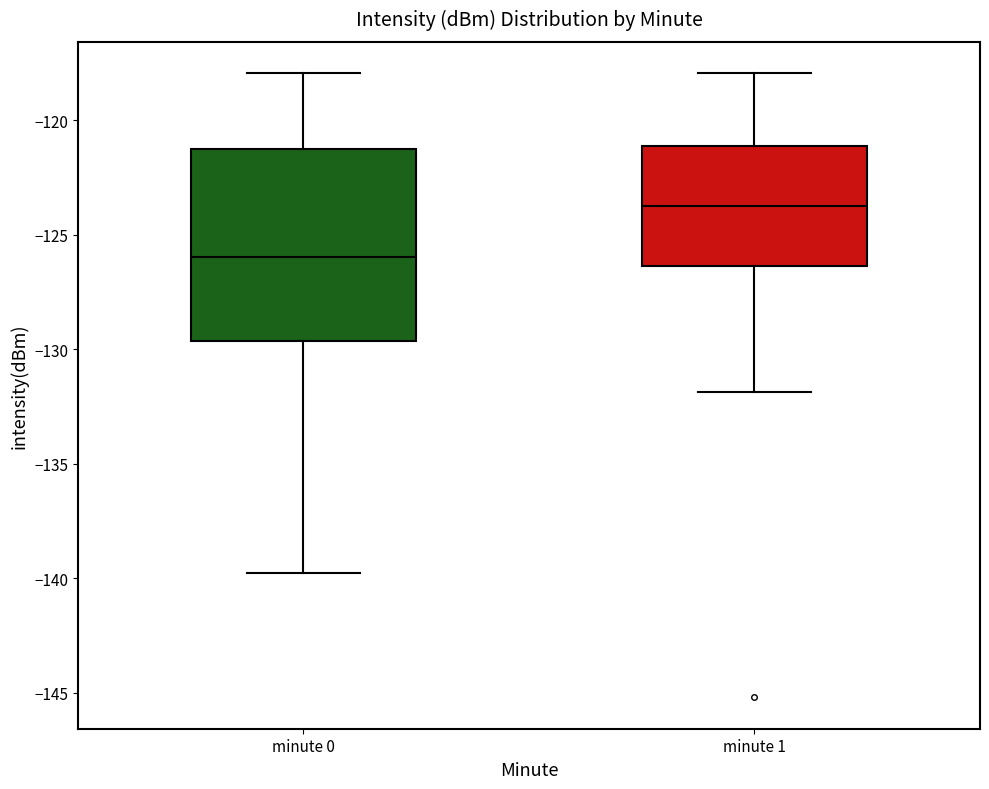

Reading left to right, read every box against the y-axis: the position of its median line, the range the box covers, and the ends of its whiskers. The values are not printed on the chart, so give them approximately, as read against the axis.

minute 0: median -126.0, box -129.5 to -121.5, whiskers -140.0 to -118.0
minute 1: median -124.0, box -126.5 to -121.0, whiskers -132.0 to -118.0